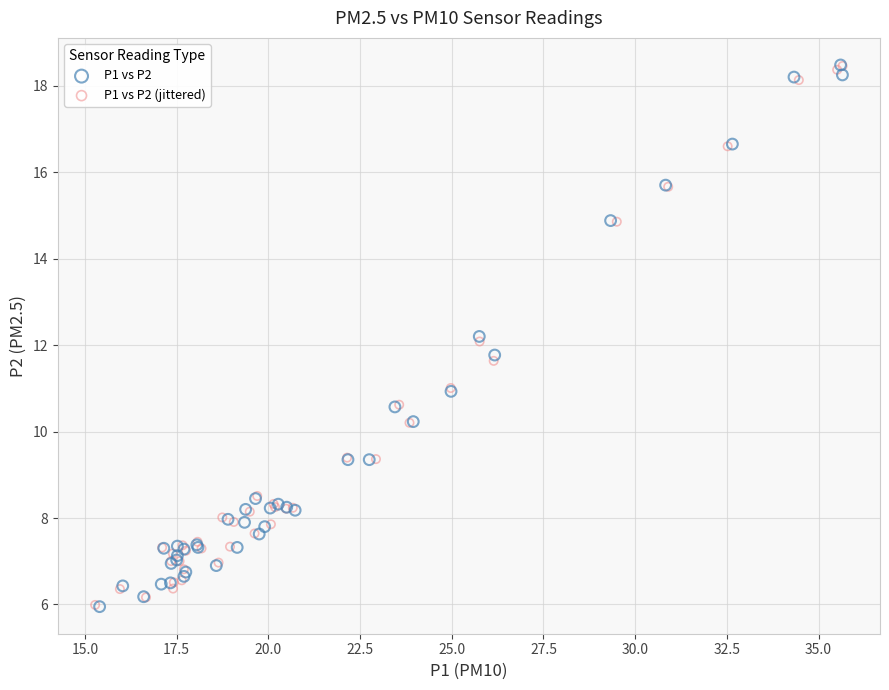

What are all the series names shown in the legend?

P1 vs P2, P1 vs P2 (jittered)